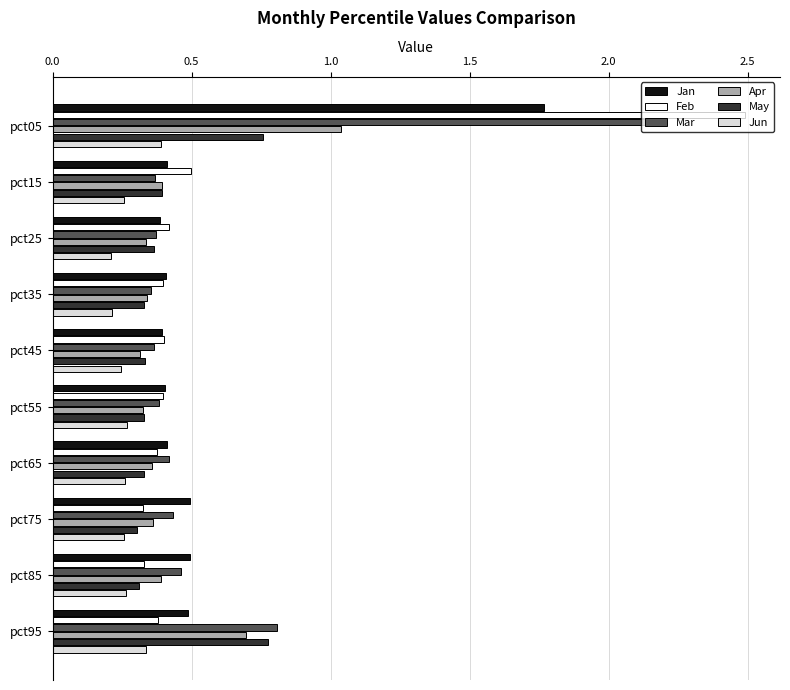

True or false: Feb has a value of 0.3 at pct75.

True